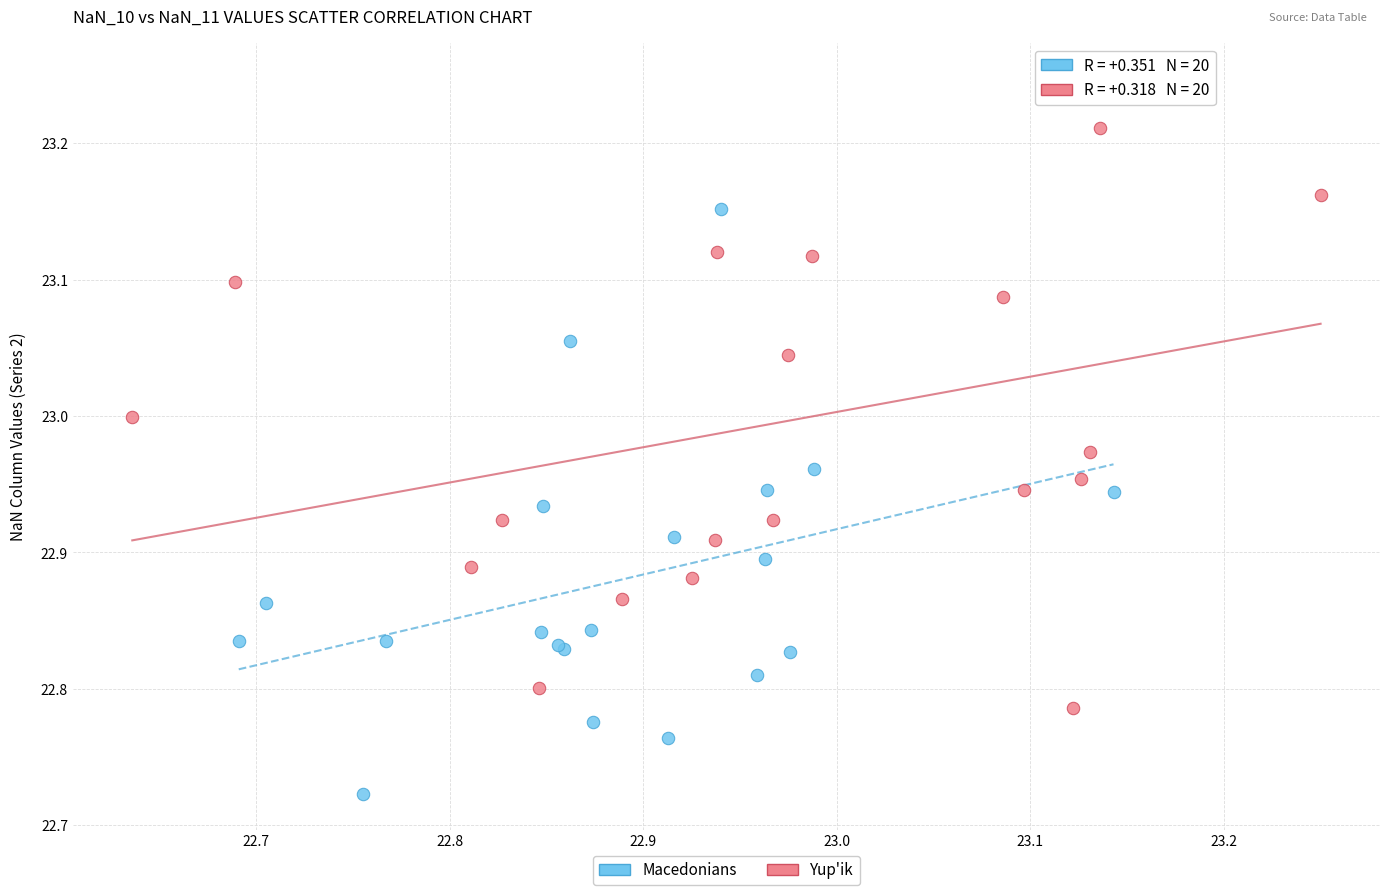

Which series reaches the minimum Y coordinate?

Macedonians